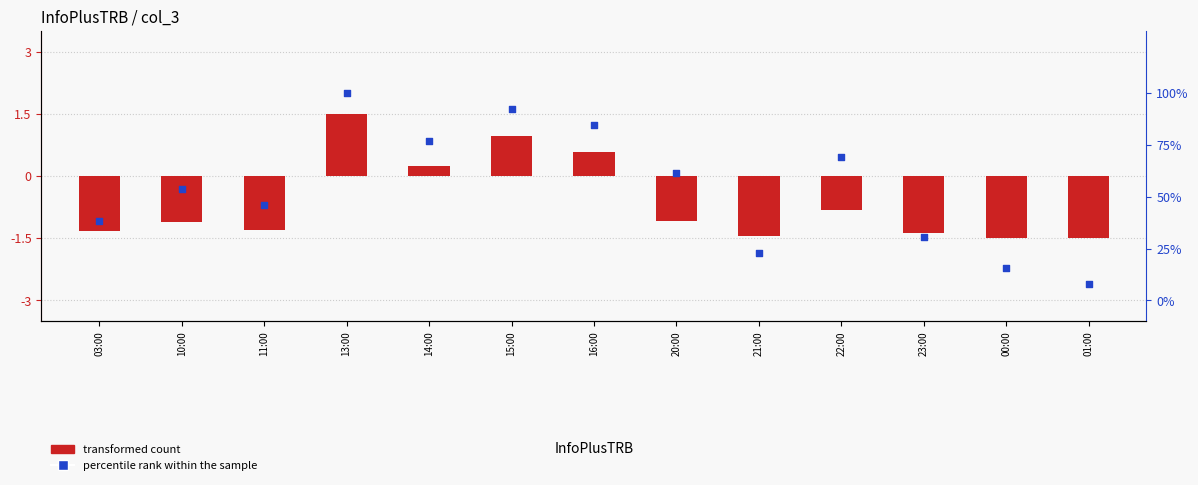

At which category is the sum across all series the highest?

13:00